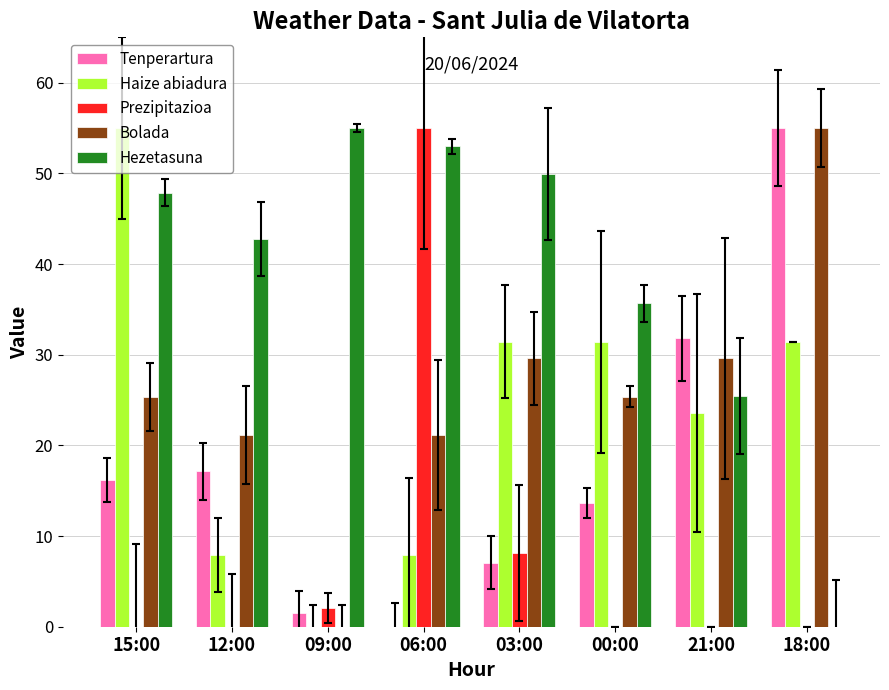

What is the sum of the Bolada values at 15:00 and 12:00?

46.5